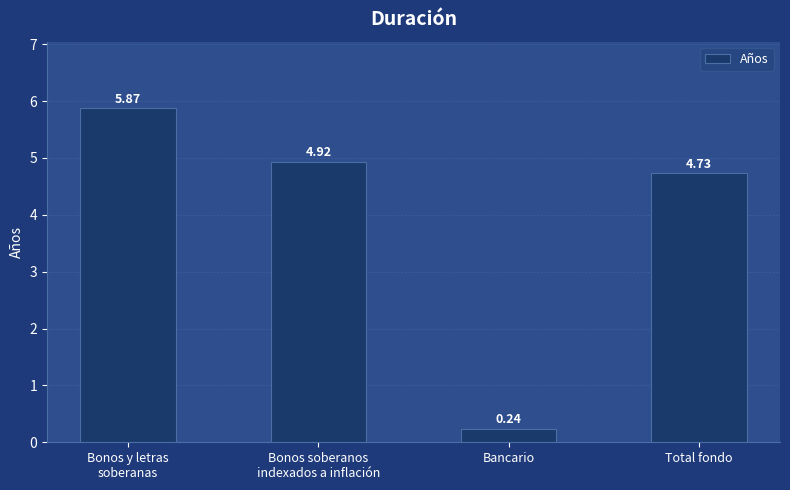

At which label does the data first exceed 4?

Bonos y letras
soberanas